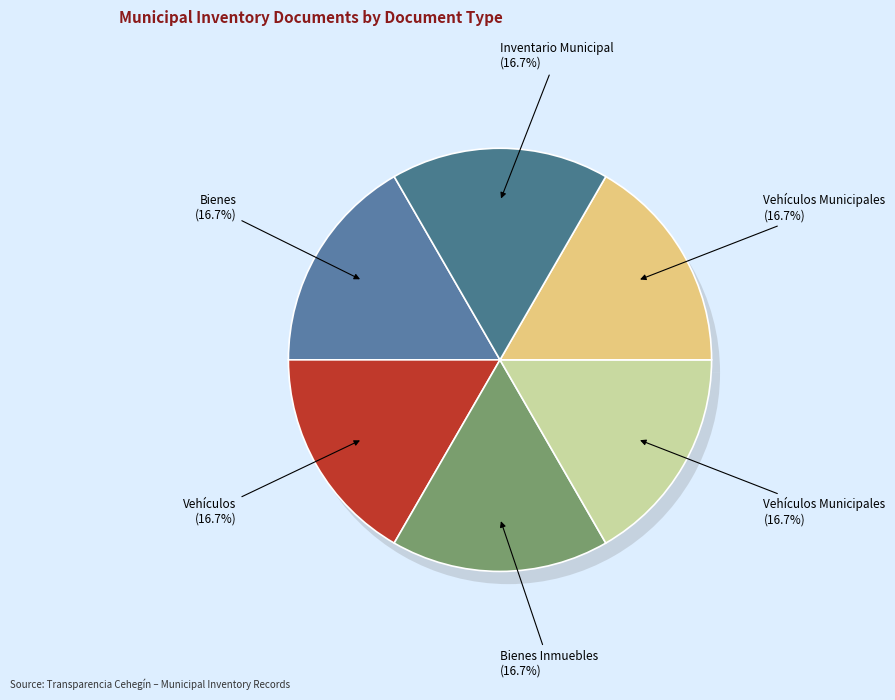

Does 68 represent more than half of the total?

No